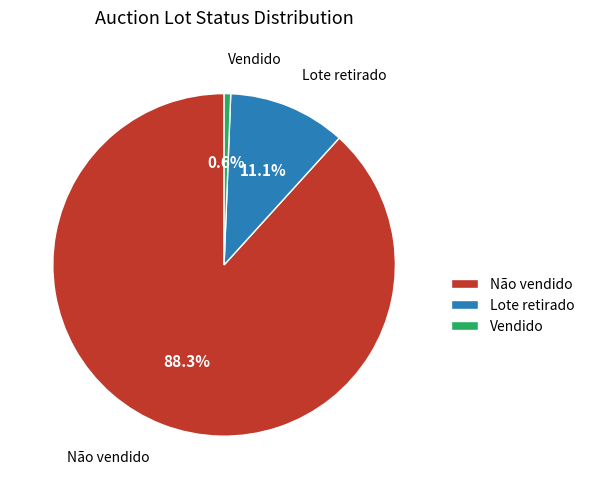

Rank the categories by value from lowest to highest.

Vendido, Lote retirado, Não vendido